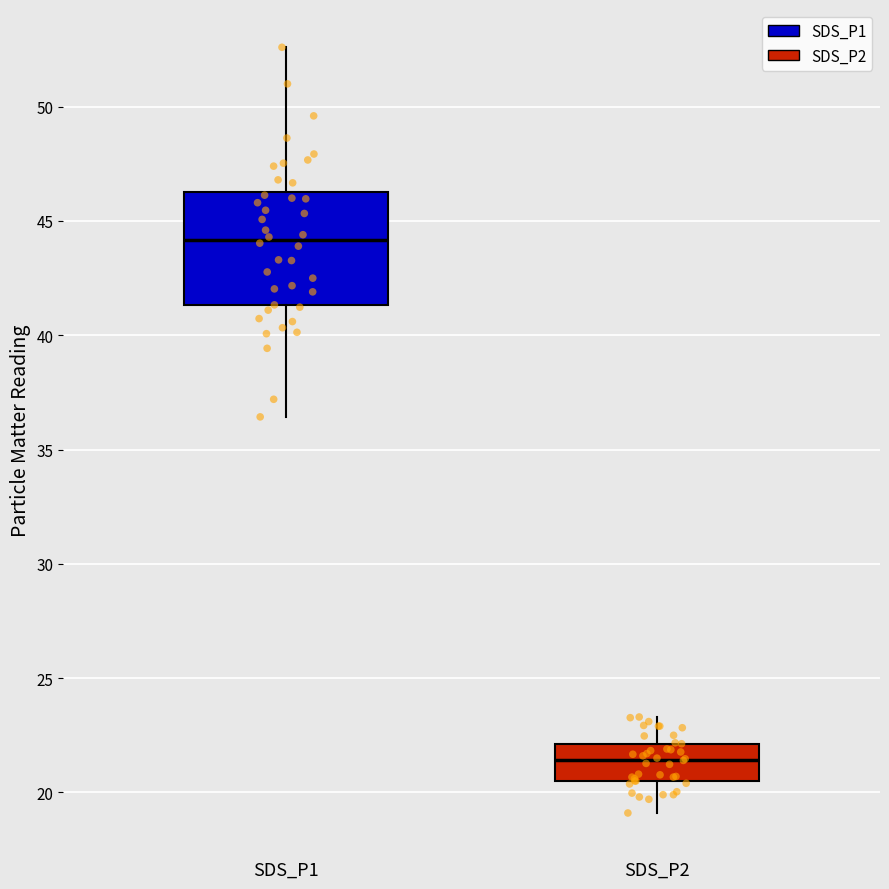

Reading left to right, read every box against the y-axis: the position of its median line, the range the box covers, and the ends of its whiskers. The values are not printed on the chart, so give them approximately, as read against the axis.

SDS_P1: median 44.0, box 41.5 to 46.5, whiskers 36.5 to 52.5
SDS_P2: median 21.5, box 20.5 to 22.0, whiskers 19.0 to 23.5